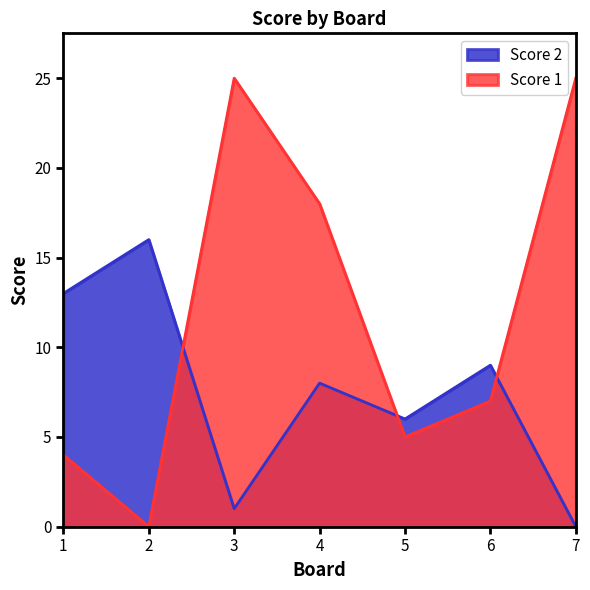

How many lines are shown in the chart?

2